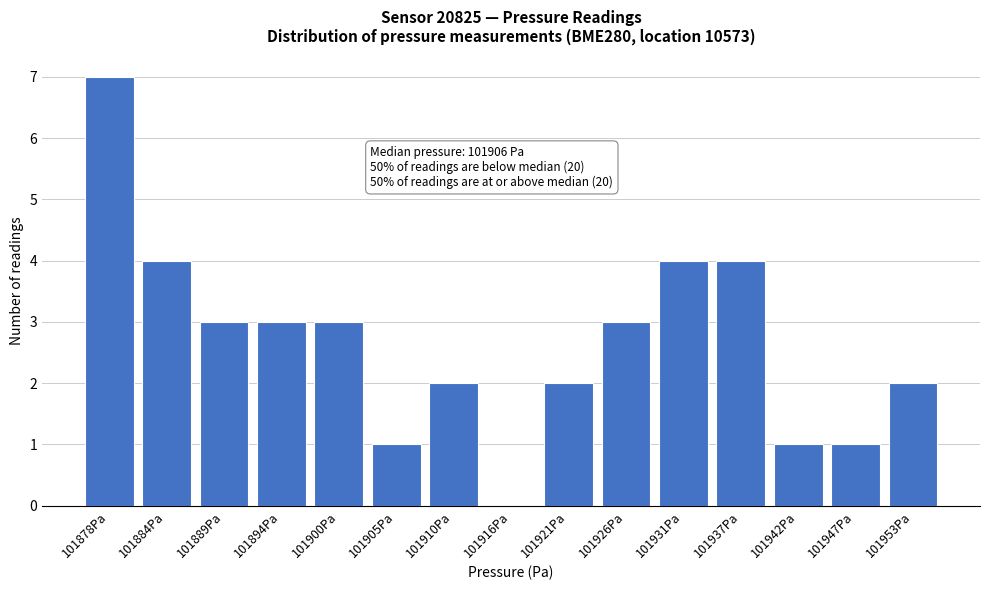

Reading left to right, what are all the values shown in this chart?

101878Pa=7	101884Pa=4	101889Pa=3	101894Pa=3	101900Pa=3	101905Pa=1	101910Pa=2	101916Pa=0	101921Pa=2	101926Pa=3	101931Pa=4	101937Pa=4	101942Pa=1	101947Pa=1	101953Pa=2